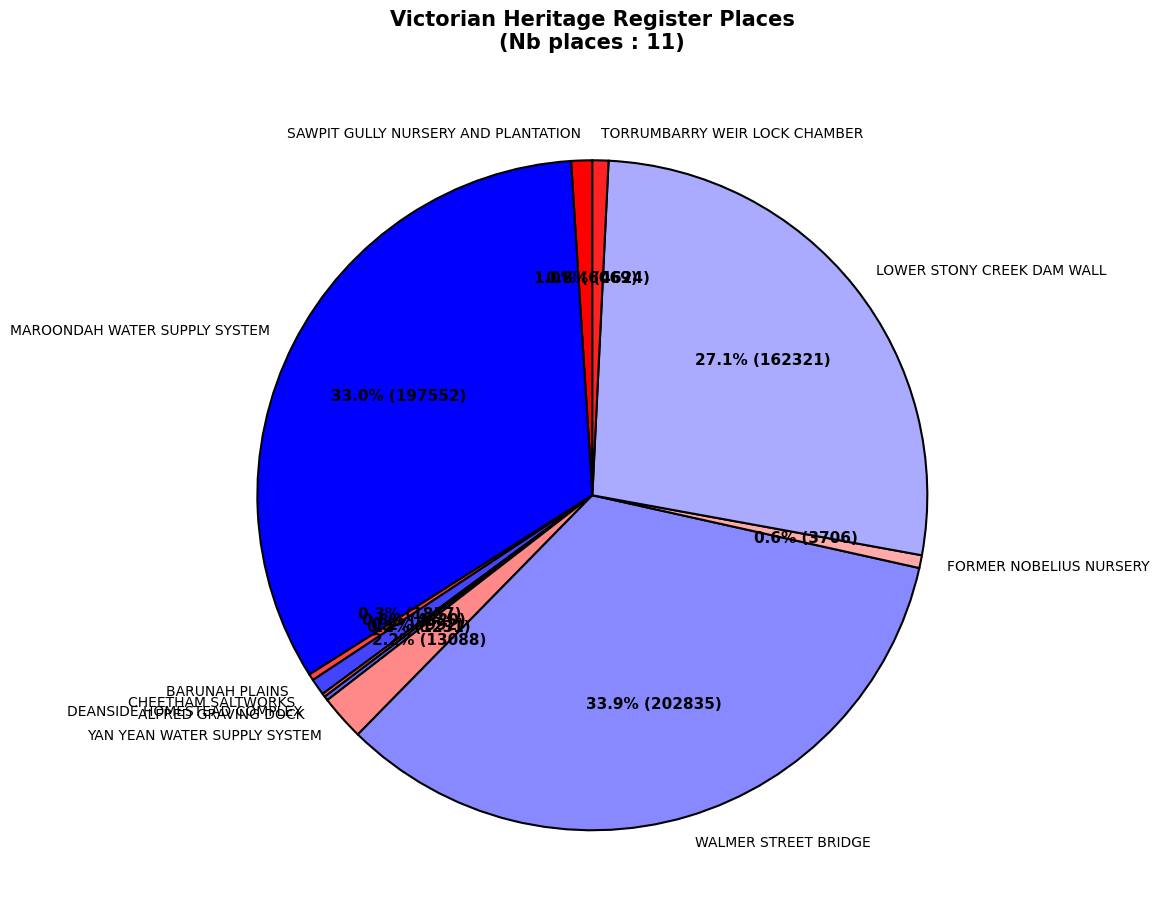

Which slice is the largest?

WALMER STREET BRIDGE